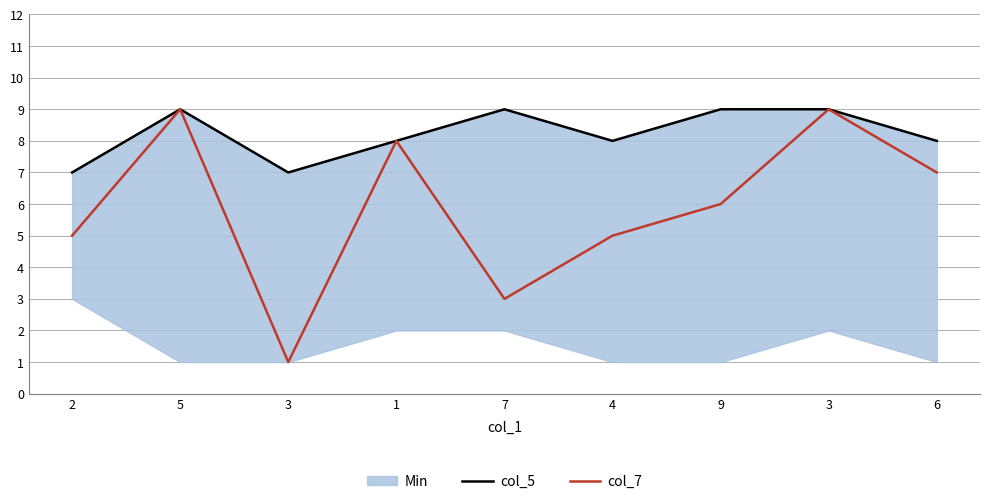

True or false: col_7 and col_5 intersect in this chart.

False